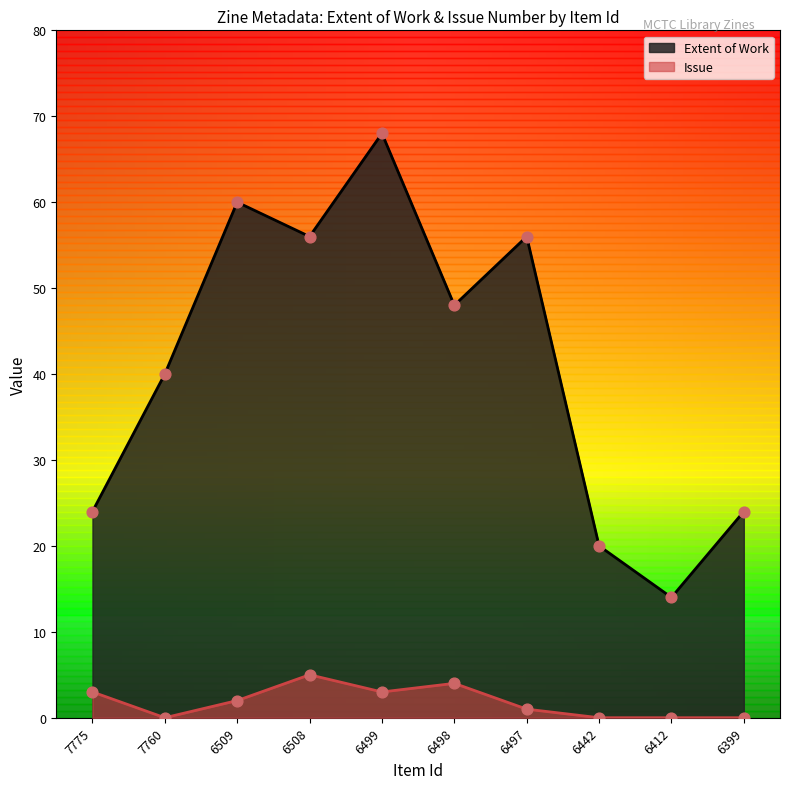

What is the total value across all series at 7760?

40